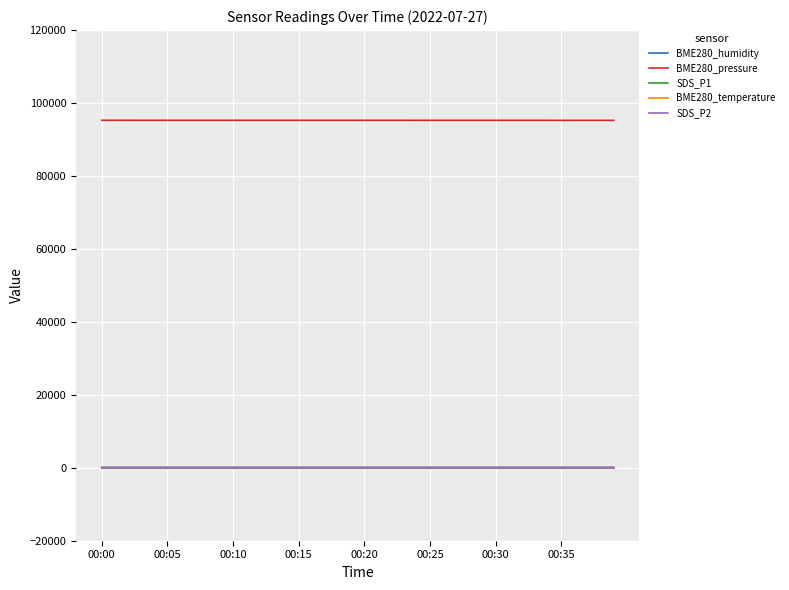

True or false: BME280_humidity and BME280_pressure cross at least once.

False